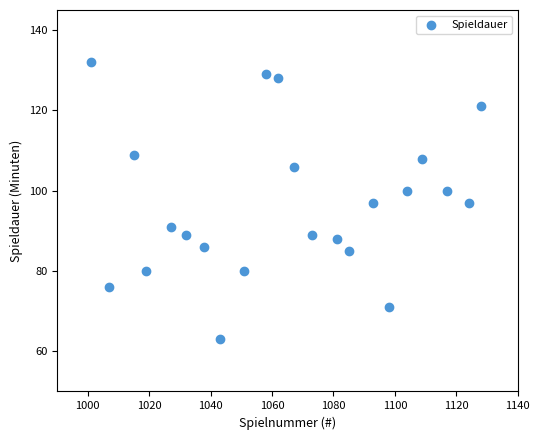

What is the range of X values (max minus min)?

127